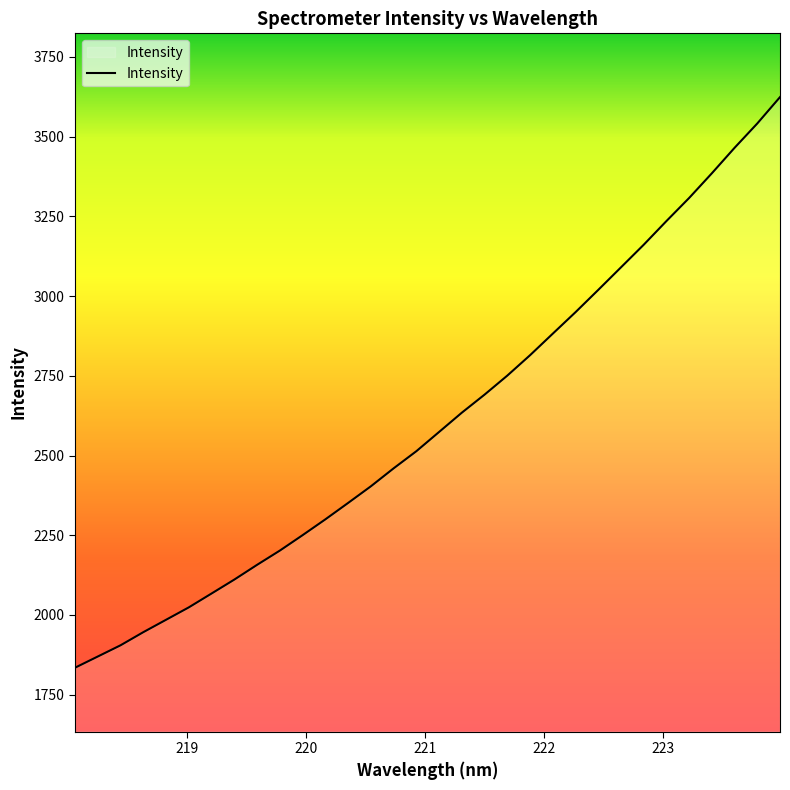

What is the maximum value shown in the chart?

3624.0